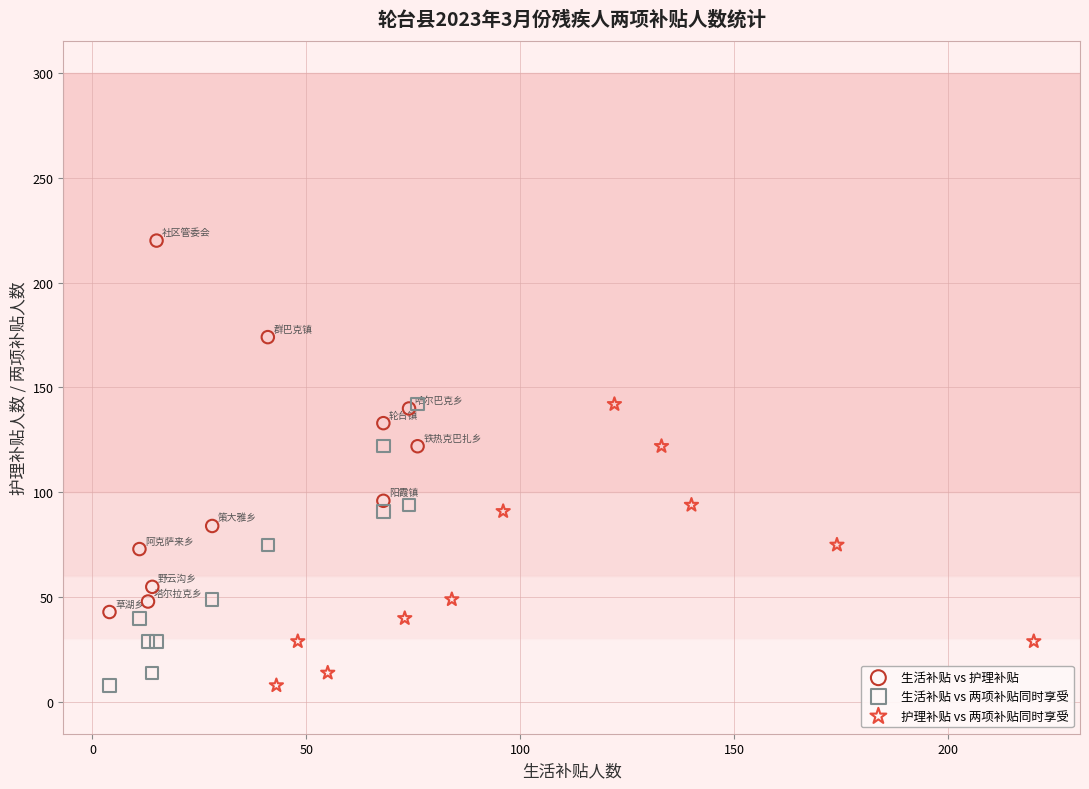

Which series has the widest spread of Y values?

生活补贴 vs 护理补贴